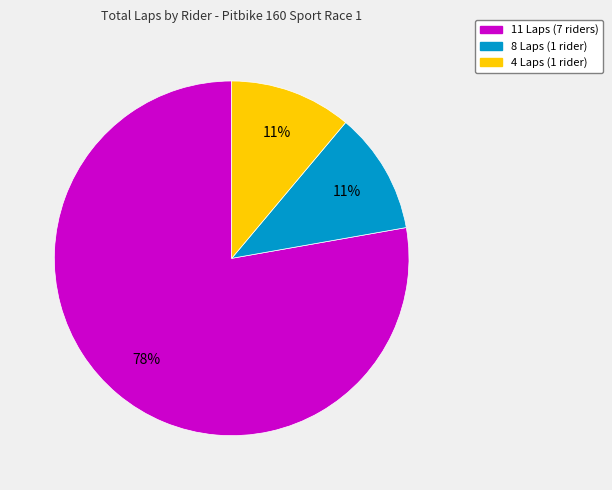

Does any single category account for the majority?

Yes